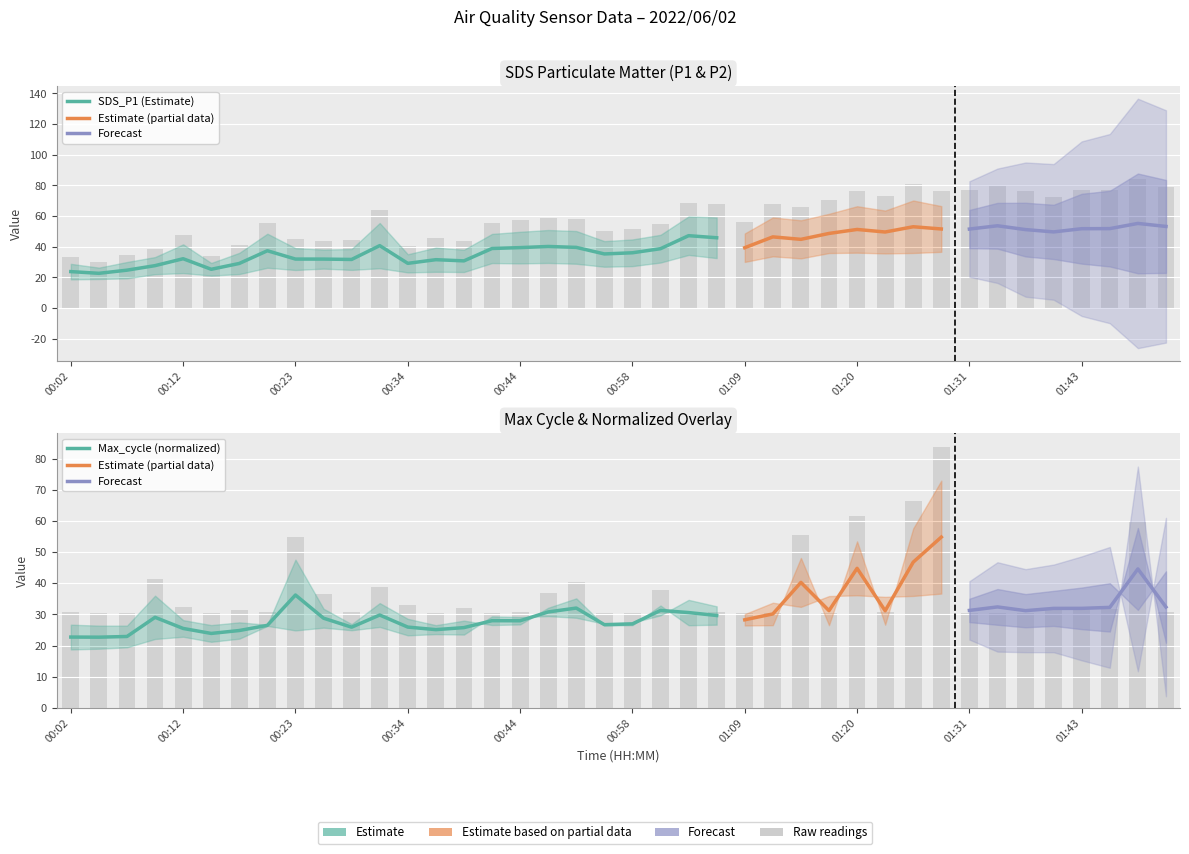

What is the ratio of the value at 00:31 to the value at 01:34?

0.8